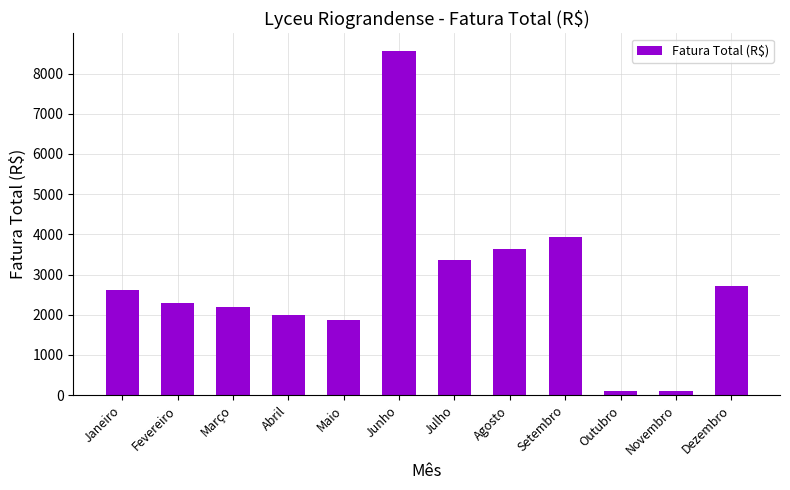

Which label corresponds to the largest value in the chart?

Junho